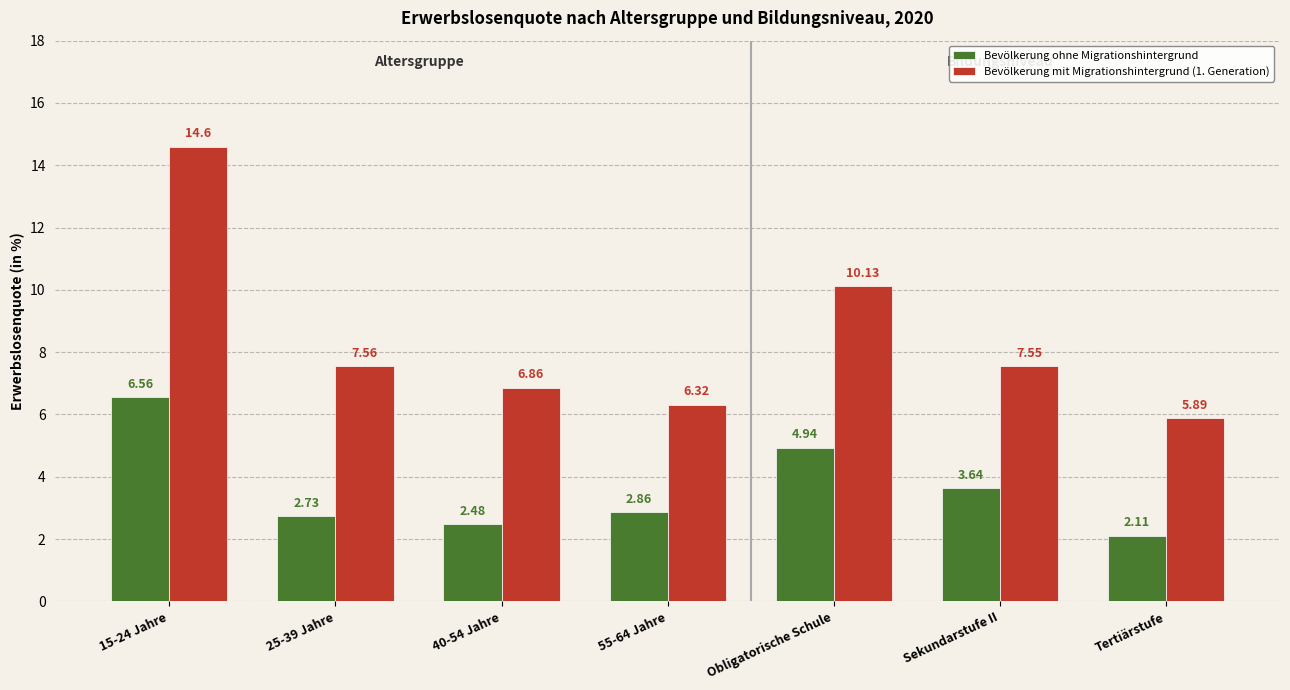

Which series has the largest total across all categories?

Bevölkerung mit Migrationshintergrund (1. Generation)